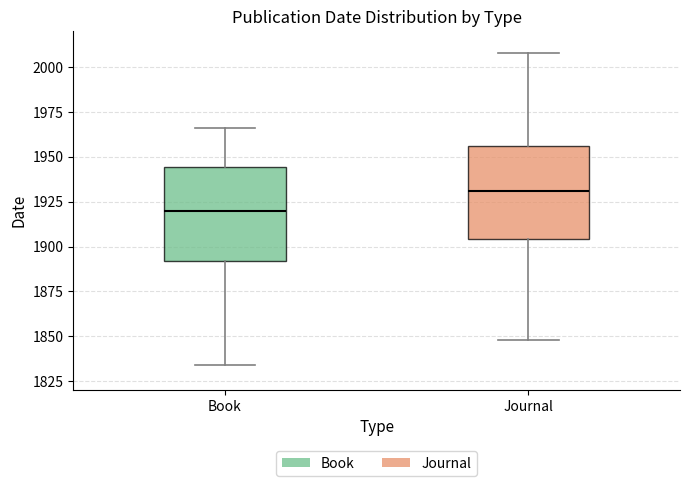

Where does the median line of the box for Journal sit on the y-axis? The values are not printed on the chart, so give them approximately, as read against the axis.

1930